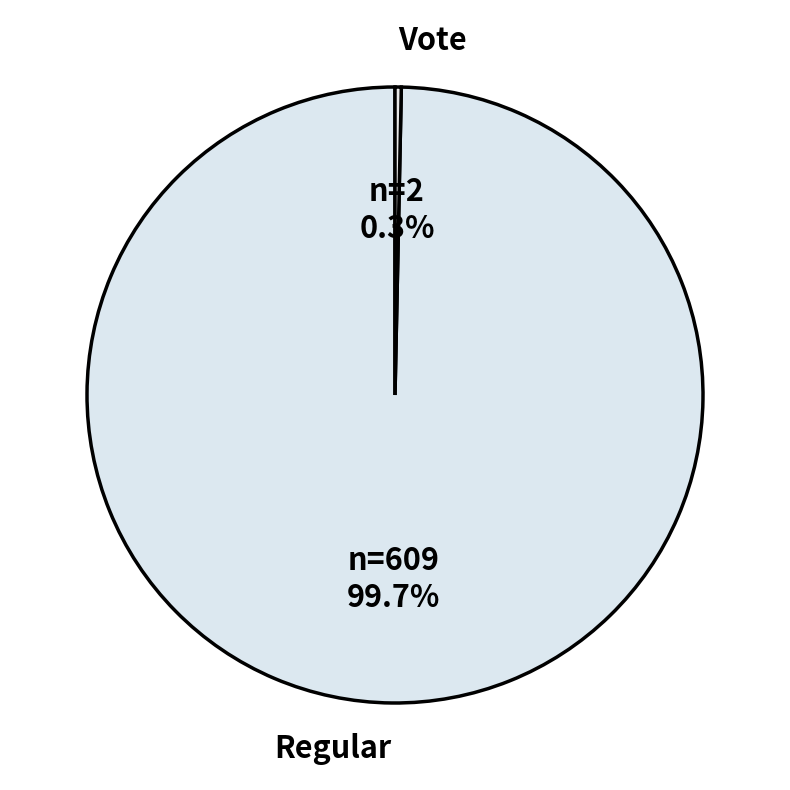

Between Regular and Vote, which is larger?

Regular